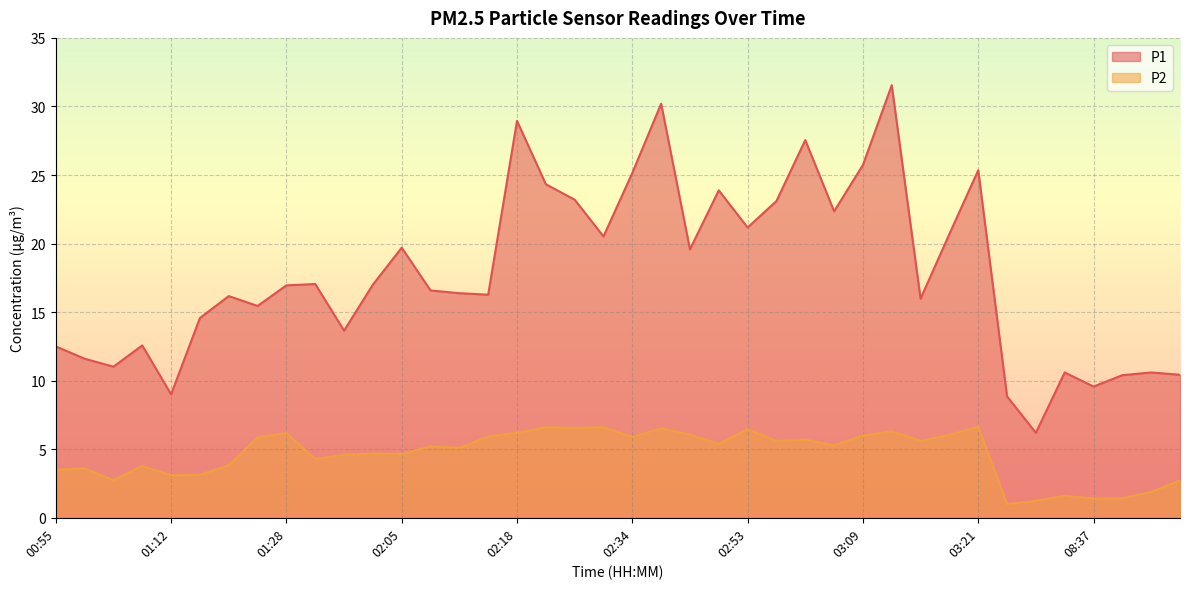

List the series in order of their overall mean, lowest first.

P2, P1